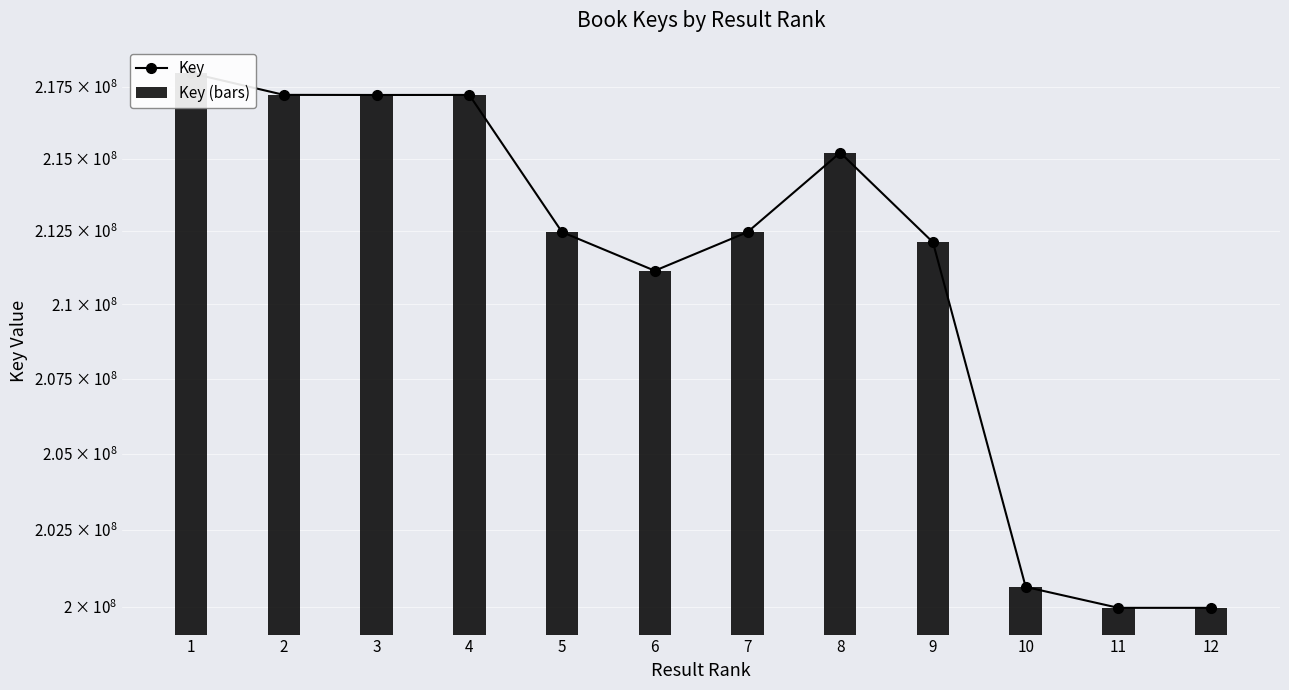

What is the difference between the maximum and minimum values in the Key series?

18032488